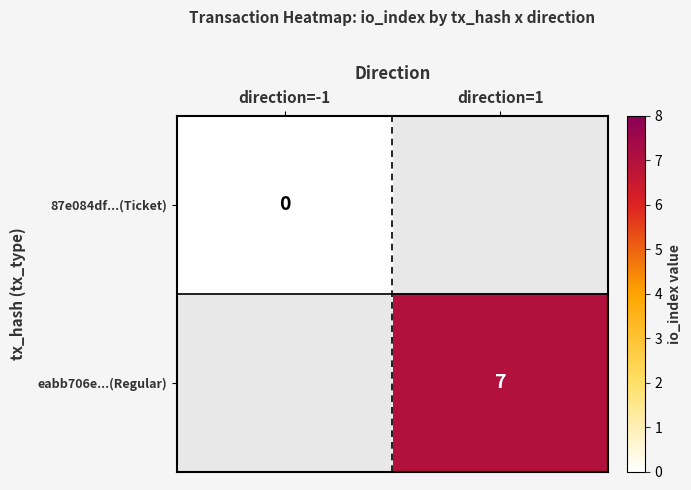

Is the value of eabb706e...(Regular) at direction=1 greater than the value of 87e084df...(Ticket) at direction=-1?

Yes